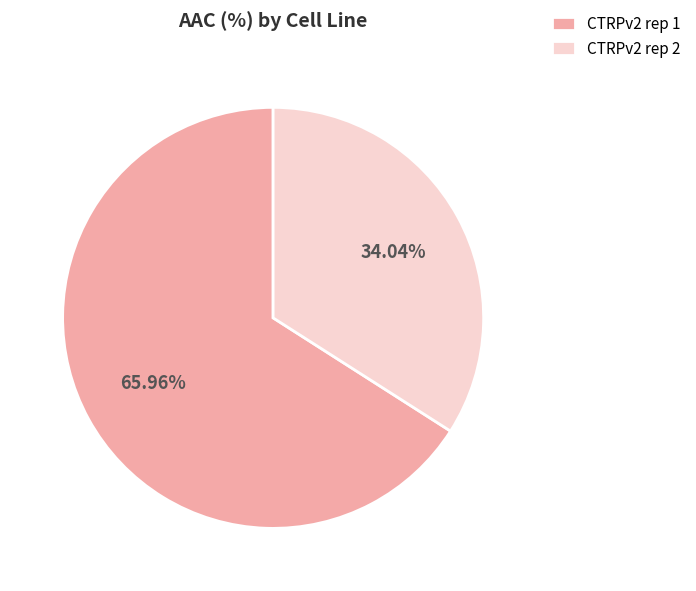

Is CTRPv2 rep 1 the majority of the pie?

Yes